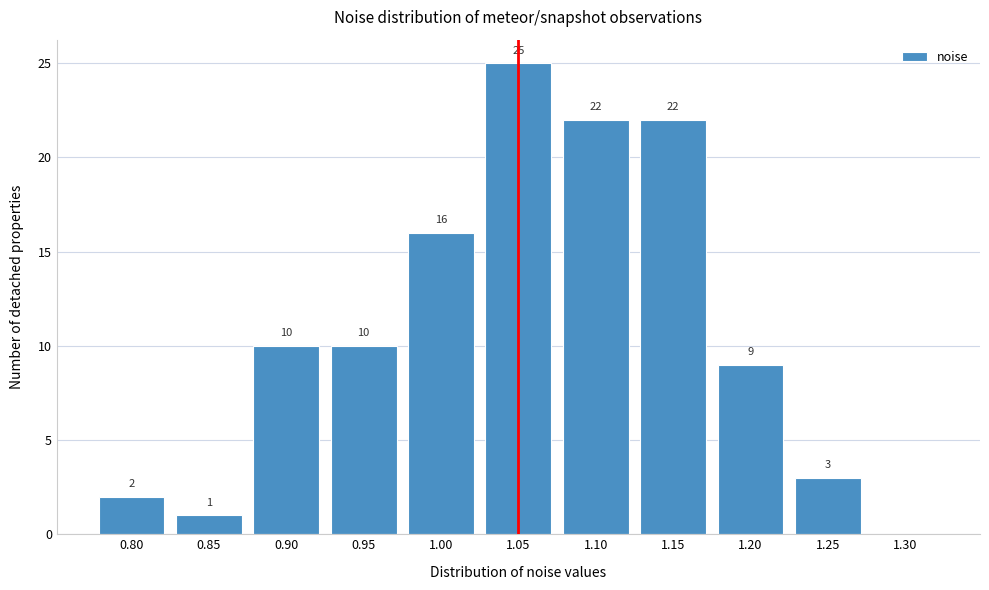

Reading right to left, list all the values displayed in this chart.

1.30=0	1.25=3	1.20=9	1.15=22	1.10=22	1.05=25	1.00=16	0.95=10	0.90=10	0.85=1	0.80=2